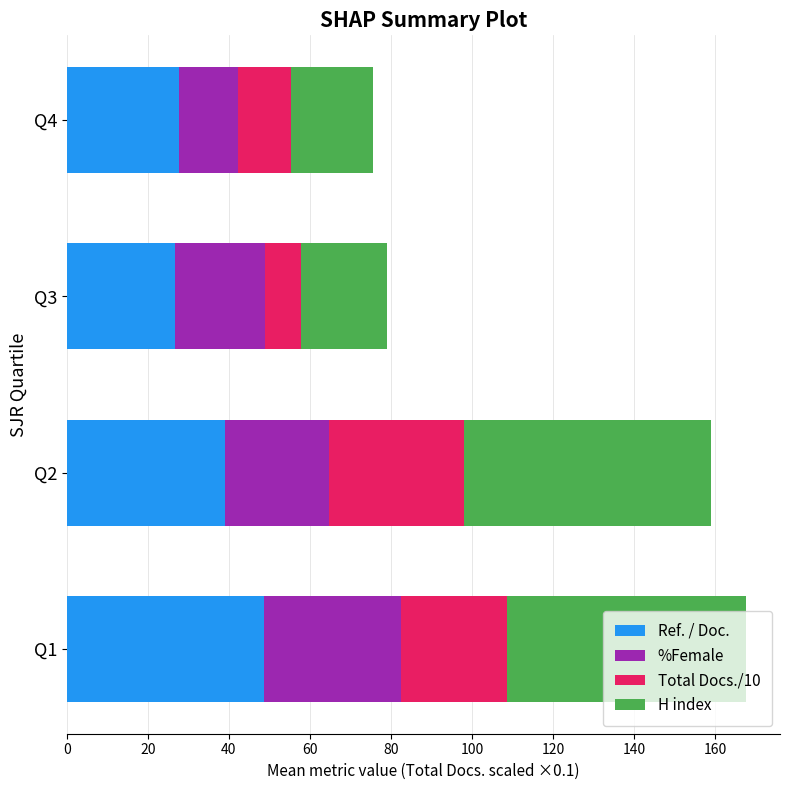

What is the highest value of the Ref. / Doc. series?

48.6